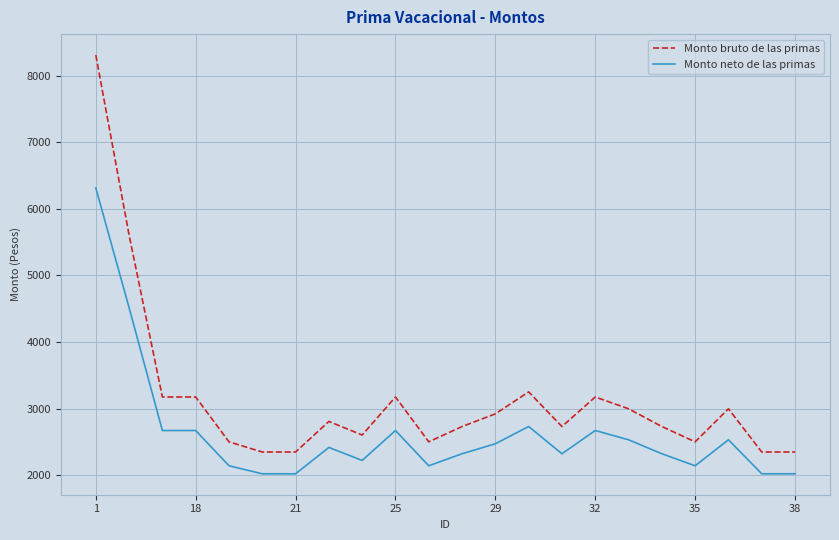

True or false: Monto bruto de las primas and Monto neto de las primas intersect in this chart.

False